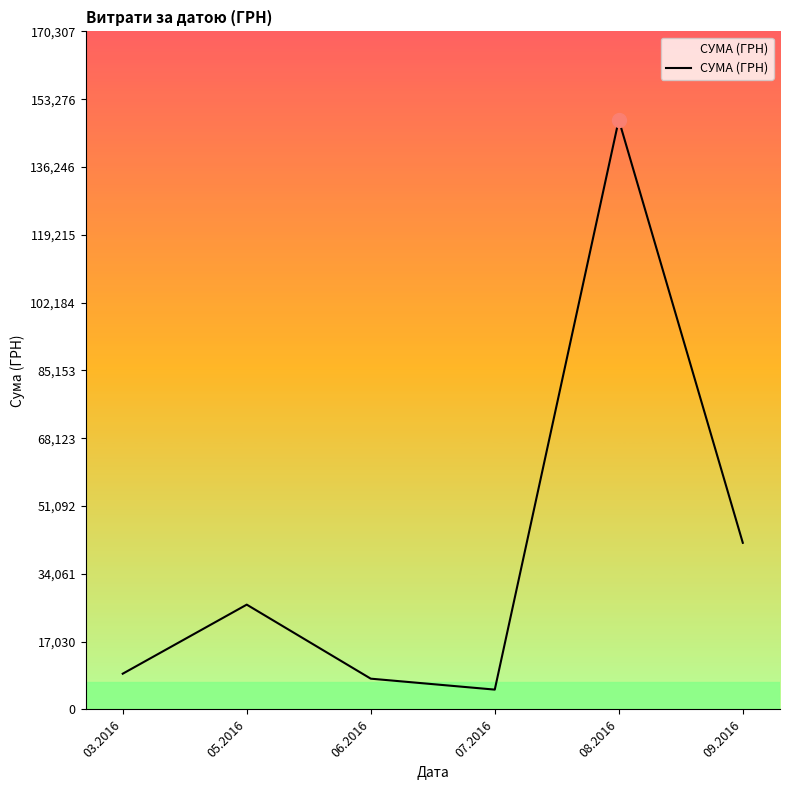

True or false: the data has more than 1 interior local peaks.

True